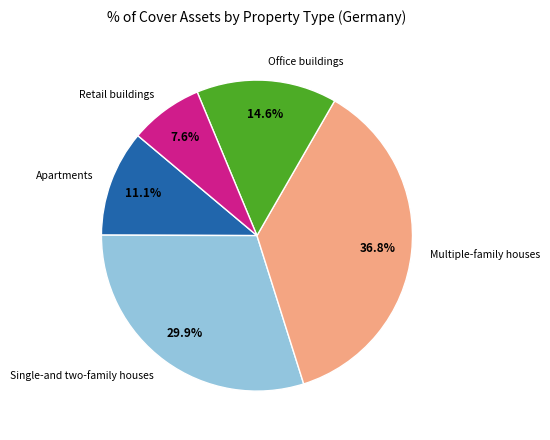

True or false: Retail buildings accounts for 8% of the total.

True